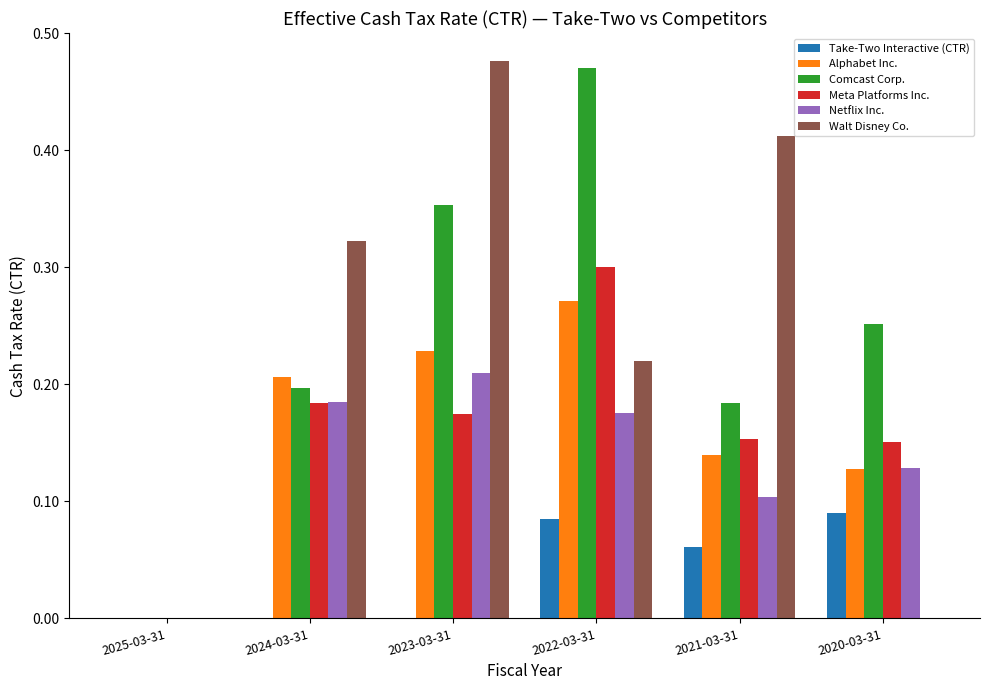

What is the sum of all Alphabet Inc. values?

1.0